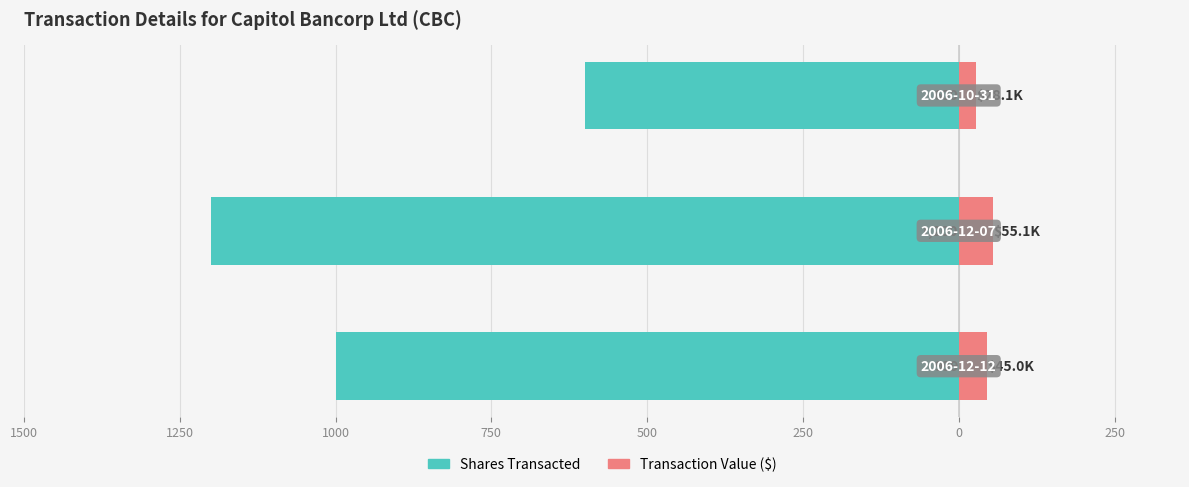

Rank the series by their average value, from highest to lowest.

Transaction Value ($), Shares Transacted